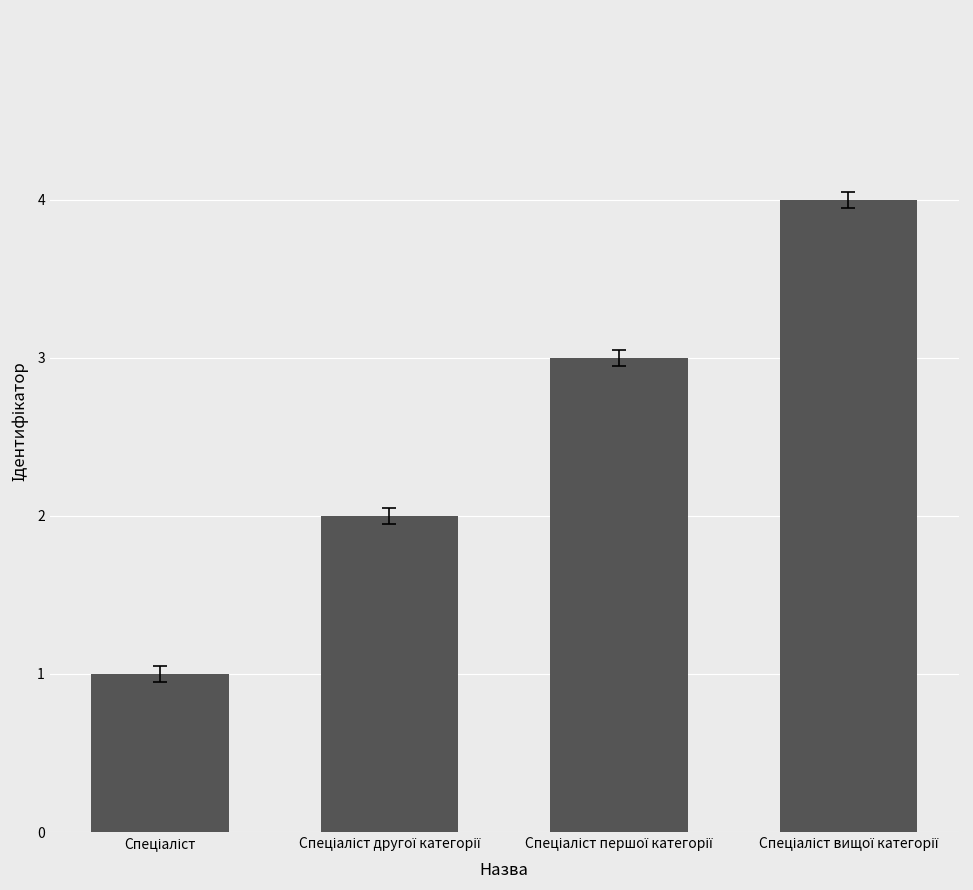

Reading left to right, transcribe all the data shown in this chart.

1	2	3	4